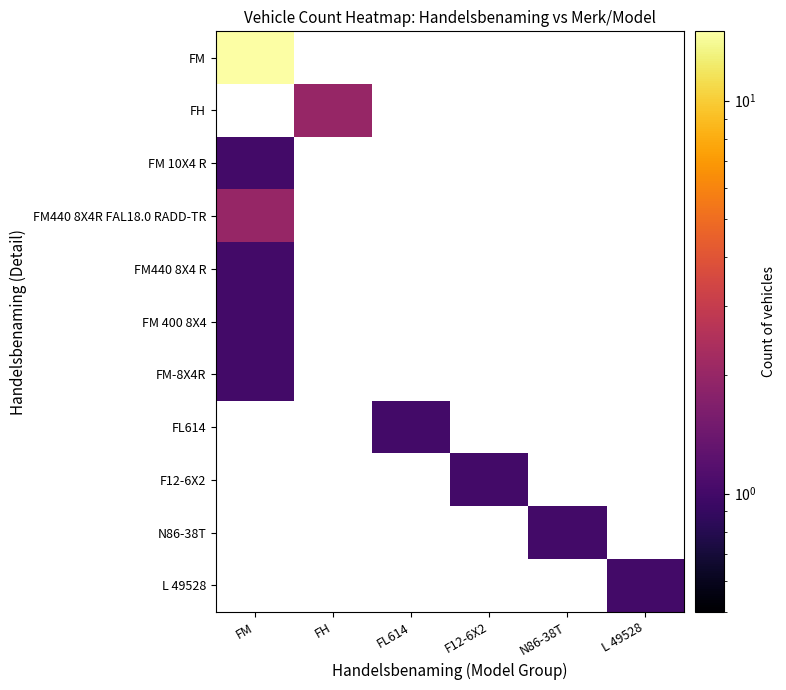

What is the minimum value shown in the chart?

1.0